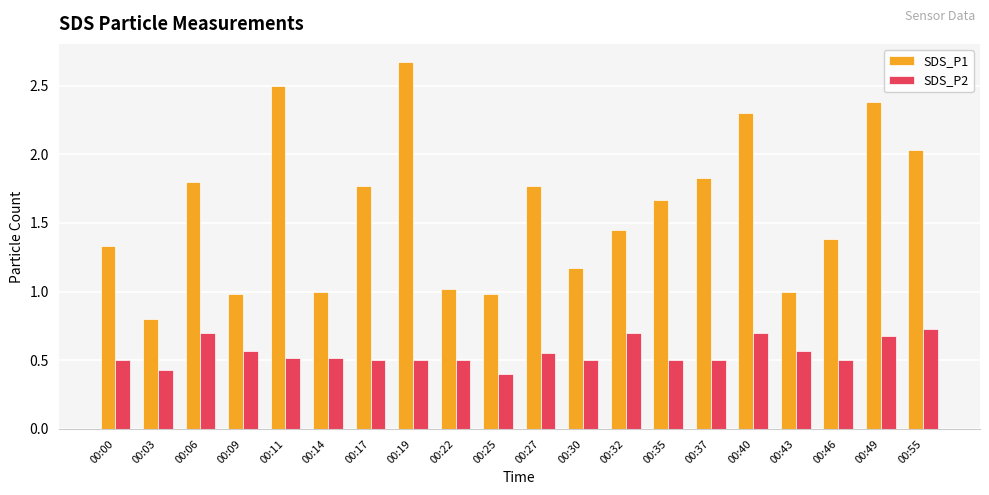

What are all the series names shown in the legend?

SDS_P1, SDS_P2